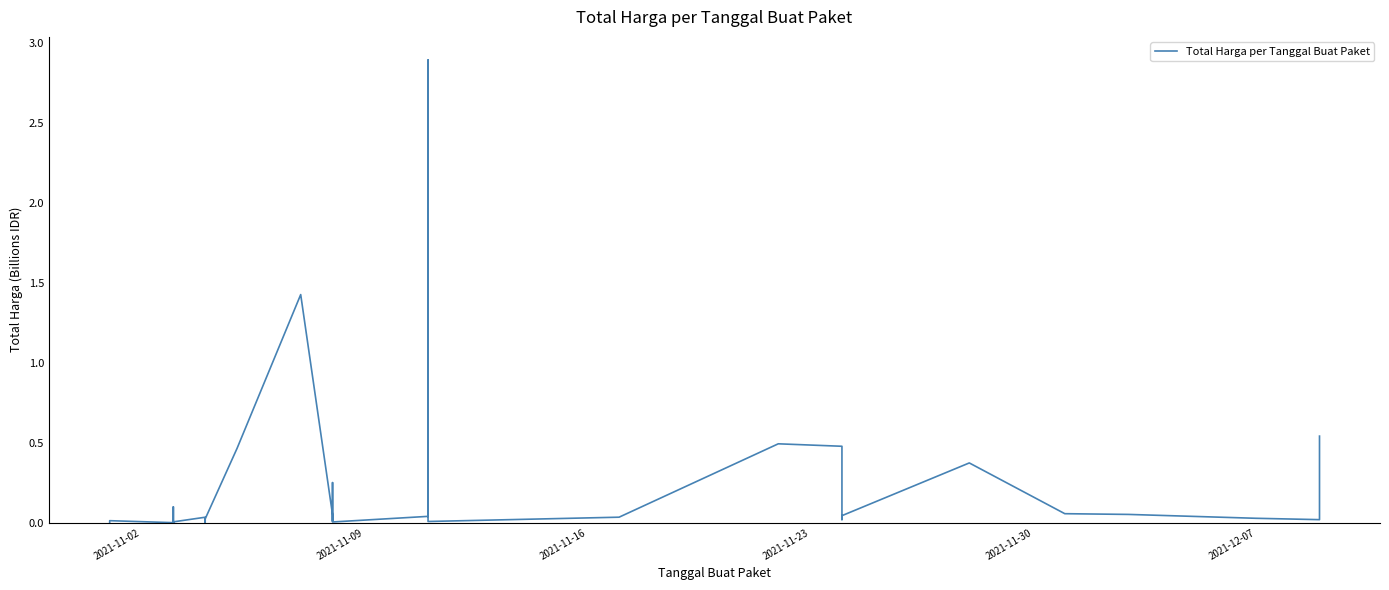

How many interior local peaks (higher than both neighbors) does the data have?

10